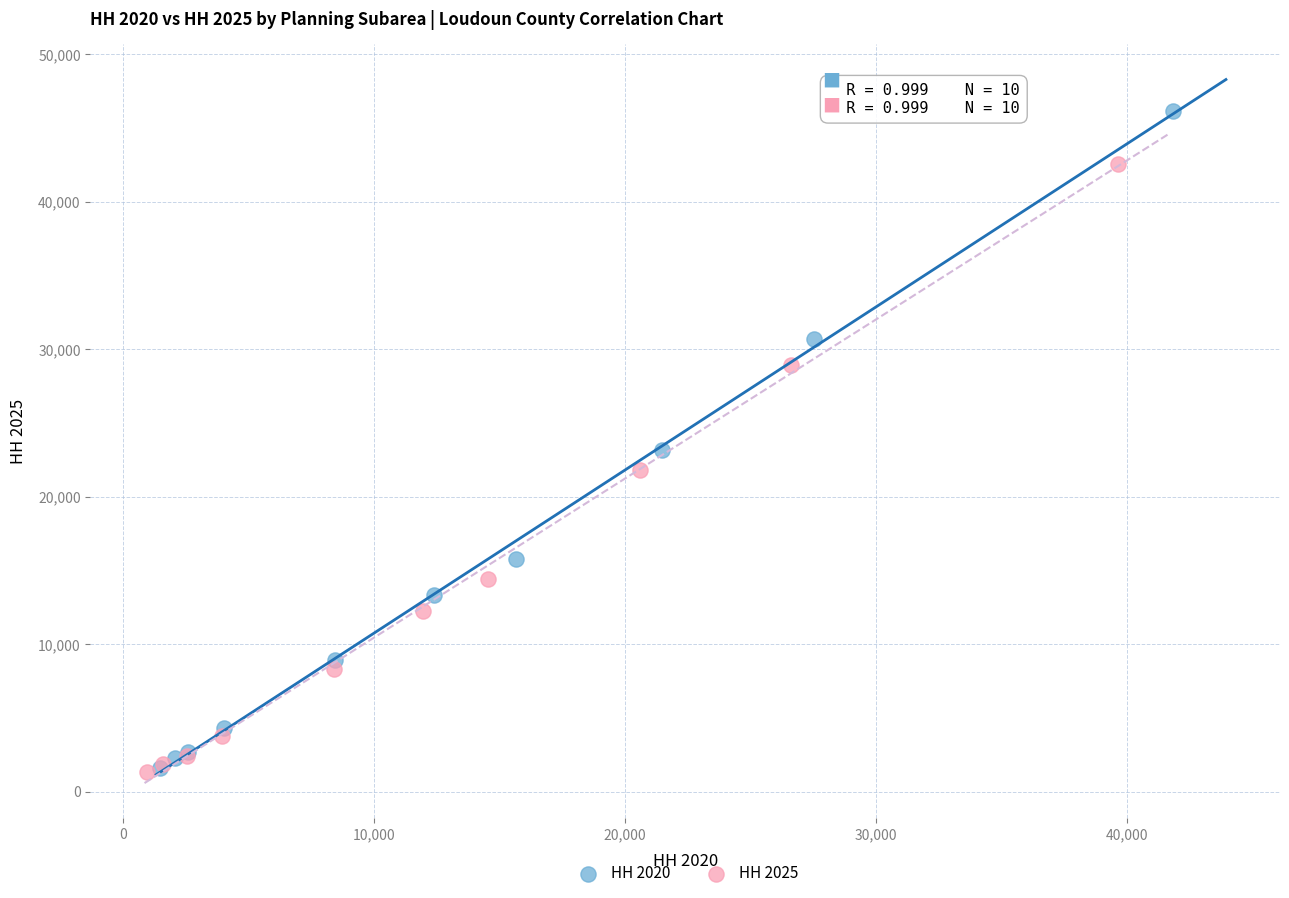

Which series has the largest Y range (max minus min)?

HH 2020